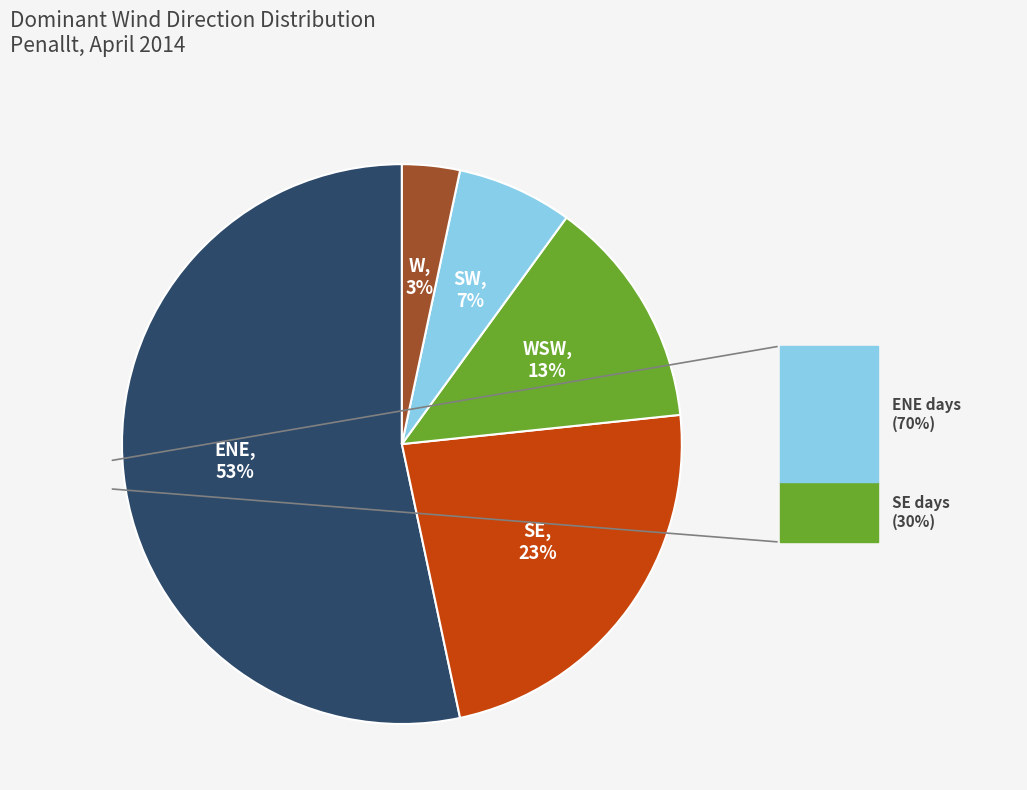

To the nearest percent, what is the average slice percentage?

20%